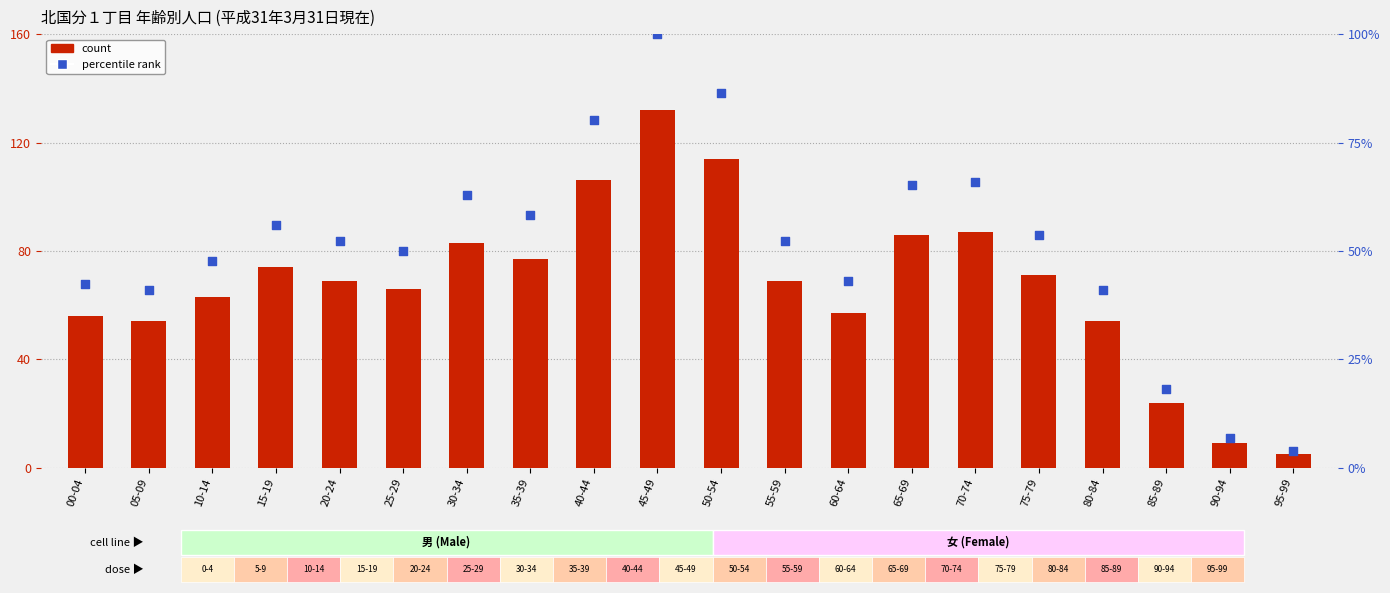

Which series has the largest Y range (max minus min)?

合計 (total)